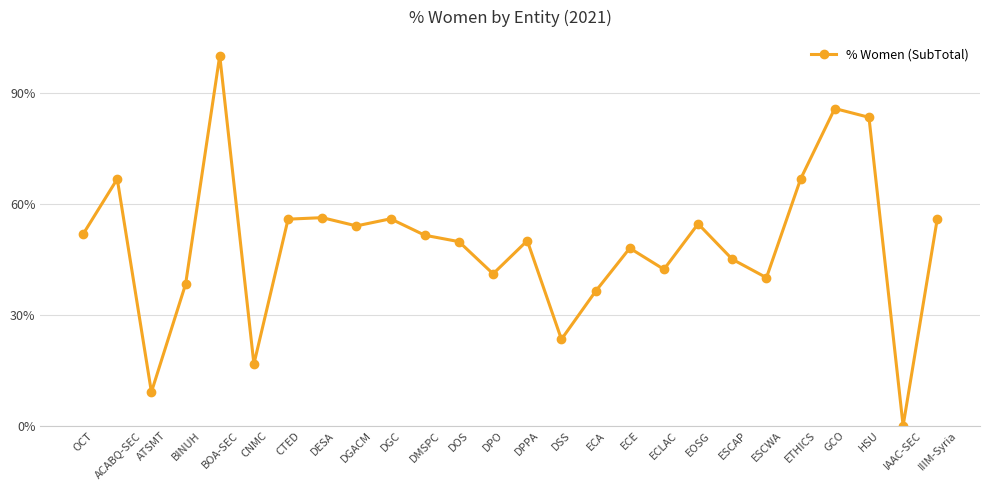

Between CTED and IIIM-Syria, which is larger?

IIIM-Syria